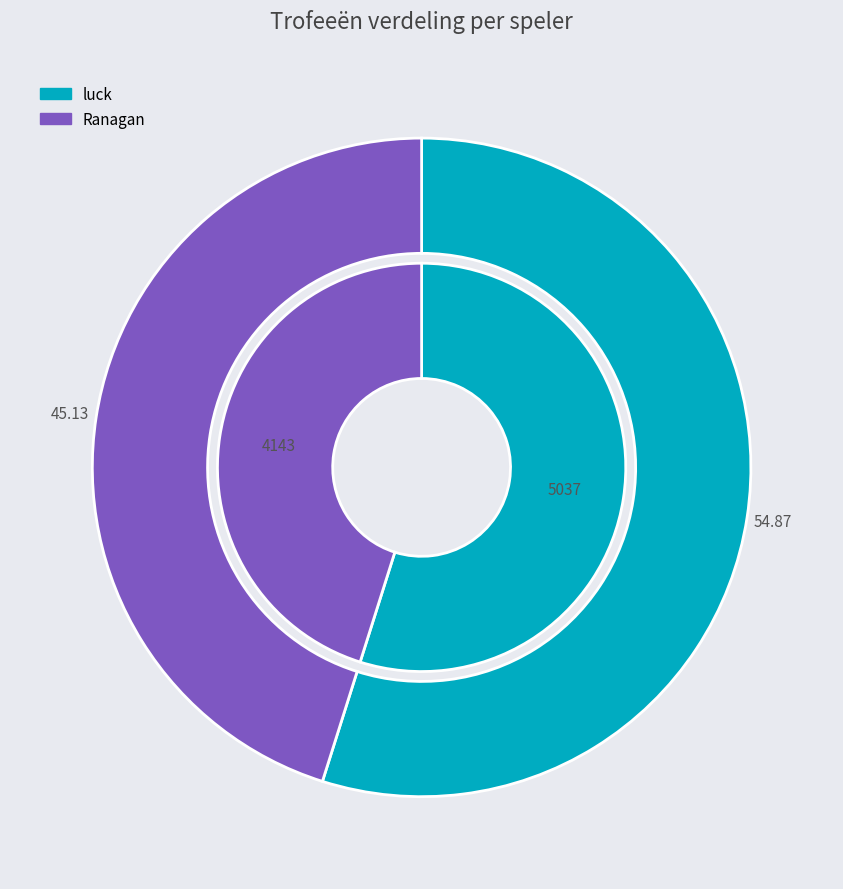

The 2 slice represents 45% of the pie. True or false?

True